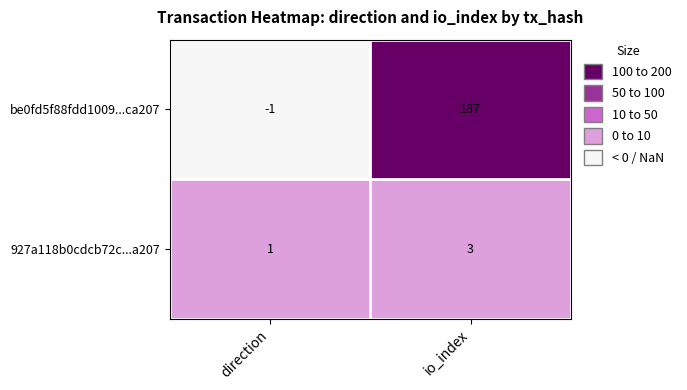

Reading left to right, extract all data points from this chart.

be0fd5f88fdd1009...ca207: direction=-1	io_index=187
927a118b0cdcb72c...a207: direction=1	io_index=3